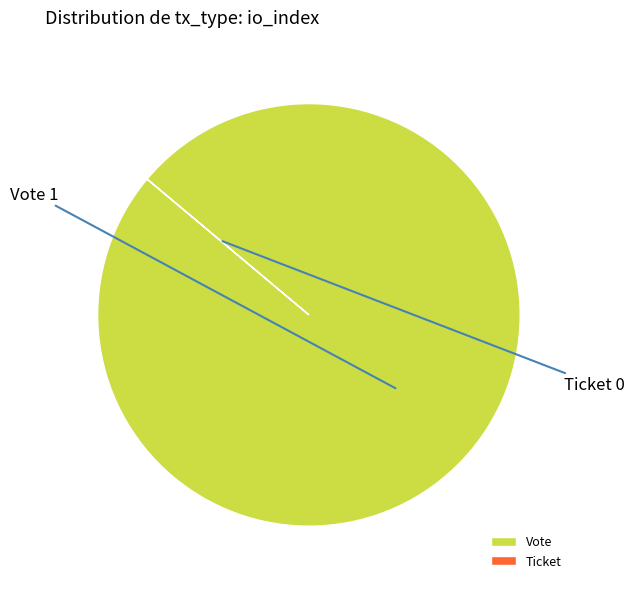

What is the largest slice in the pie chart?

Vote